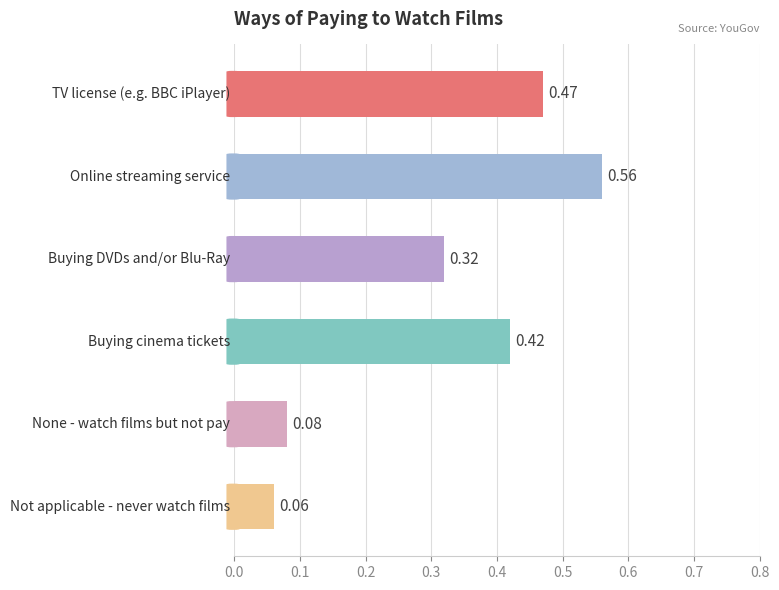

Count the number of data series in this chart.

1